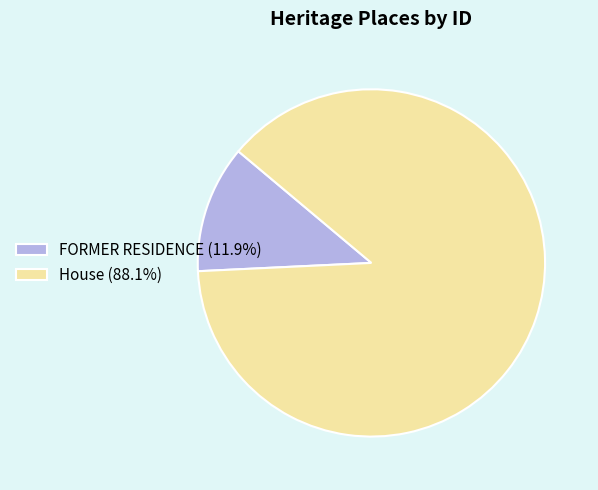

Is the sum of House and FORMER RESIDENCE greater than half?

Yes